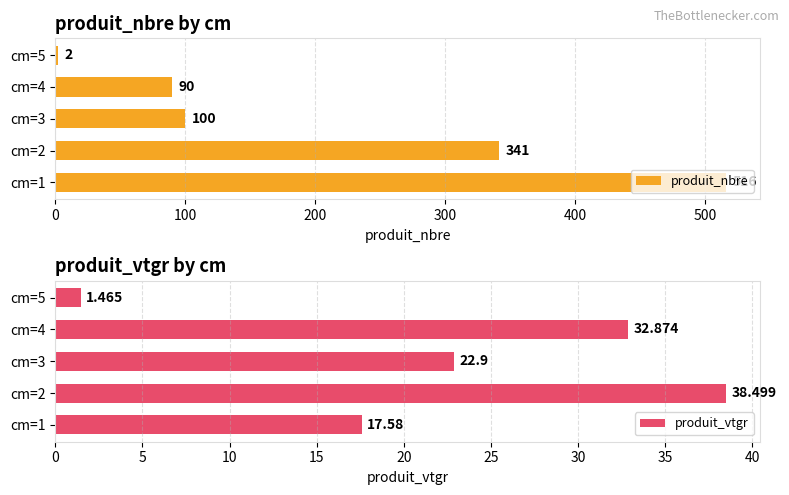

What is the difference between the maximum and minimum values in the produit_nbre series?

514